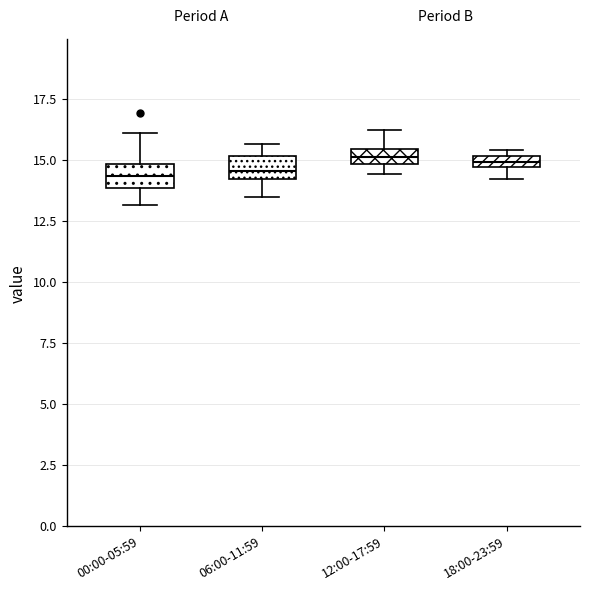

Where is the upper edge of the box for 18:00-23:59 on the y-axis? The values are not printed on the chart, so give them approximately, as read against the axis.

15.0